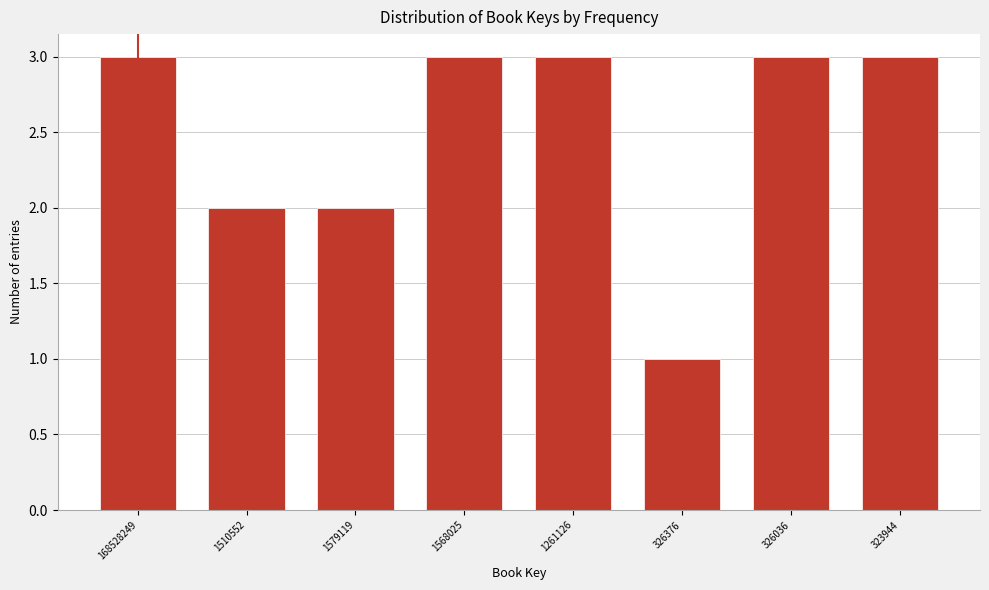

Reading left to right, list all the values displayed in this chart.

168528249=3	1510552=2	1579119=2	1568025=3	1261126=3	326376=1	326036=3	323944=3